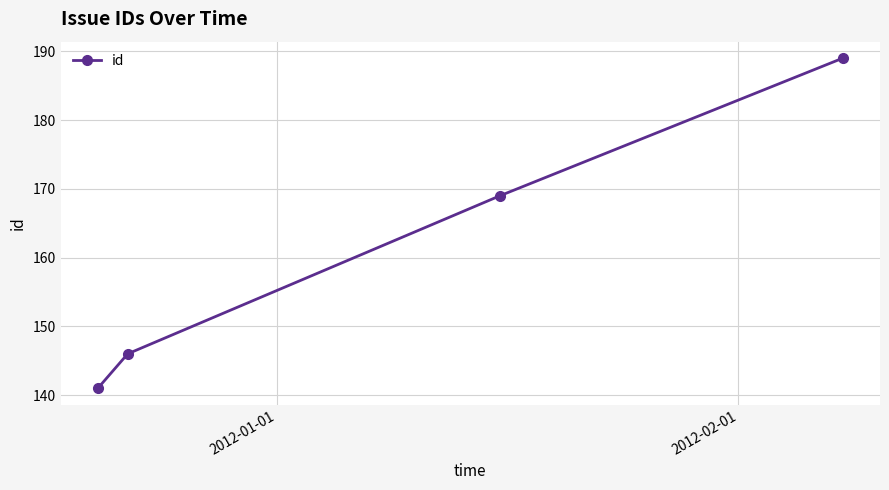

What is the minimum value shown in the chart?

141